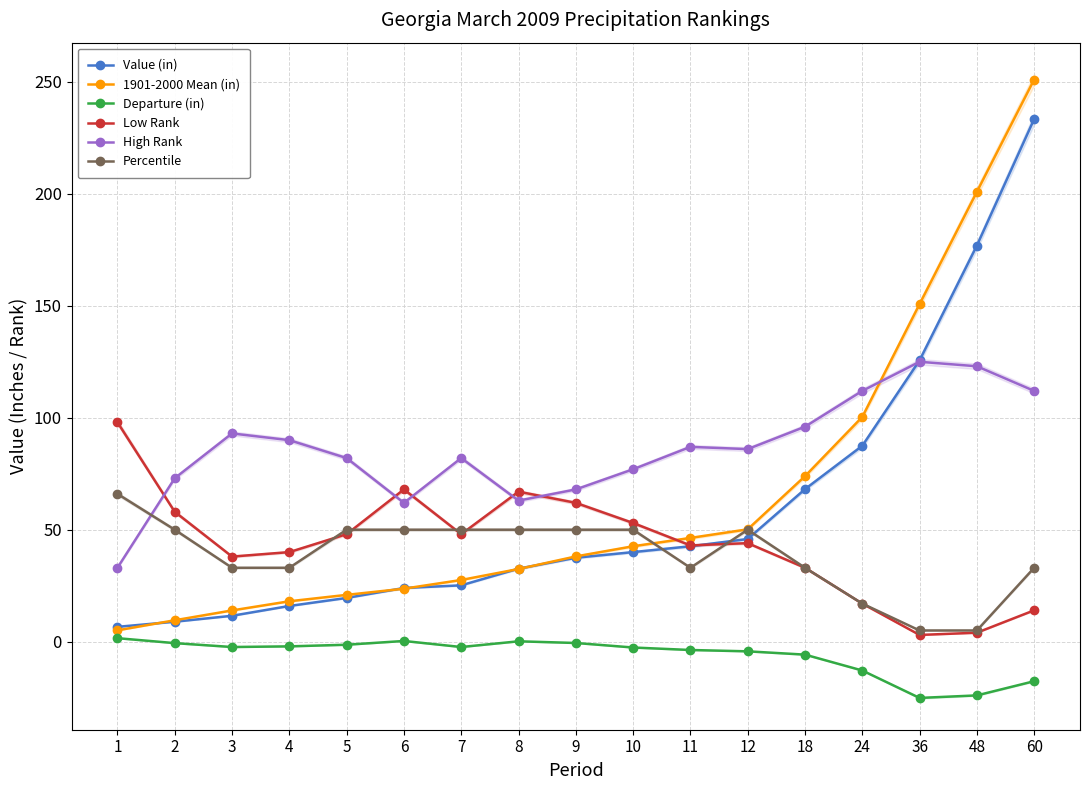

Reading right to left, what are all the values shown in this chart?

Value (in): 233.4	176.9	125.6	87.5	68.1	45.9	42.6	40.0	37.5	32.6	25.2	24.0	19.5	15.9	11.6	8.9	6.6
1901-2000 Mean (in): 251.1	200.9	150.8	100.3	73.9	50.2	46.3	42.6	38.1	32.5	27.6	23.7	20.9	18.0	13.9	9.6	5.1
Departure (in): -17.7	-24.0	-25.1	-12.9	-5.8	-4.3	-3.7	-2.6	-0.6	0.2	-2.4	0.3	-1.4	-2.1	-2.4	-0.7	1.6
Low Rank: 14.0	4.0	3.0	17.0	33.0	44.0	43.0	53.0	62.0	67.0	48.0	68.0	48.0	40.0	38.0	58.0	98.0
High Rank: 112.0	123.0	125.0	112.0	96.0	86.0	87.0	77.0	68.0	63.0	82.0	62.0	82.0	90.0	93.0	73.0	33.0
Percentile: 33.0	5.0	5.0	17.0	33.0	50.0	33.0	50.0	50.0	50.0	50.0	50.0	50.0	33.0	33.0	50.0	66.0